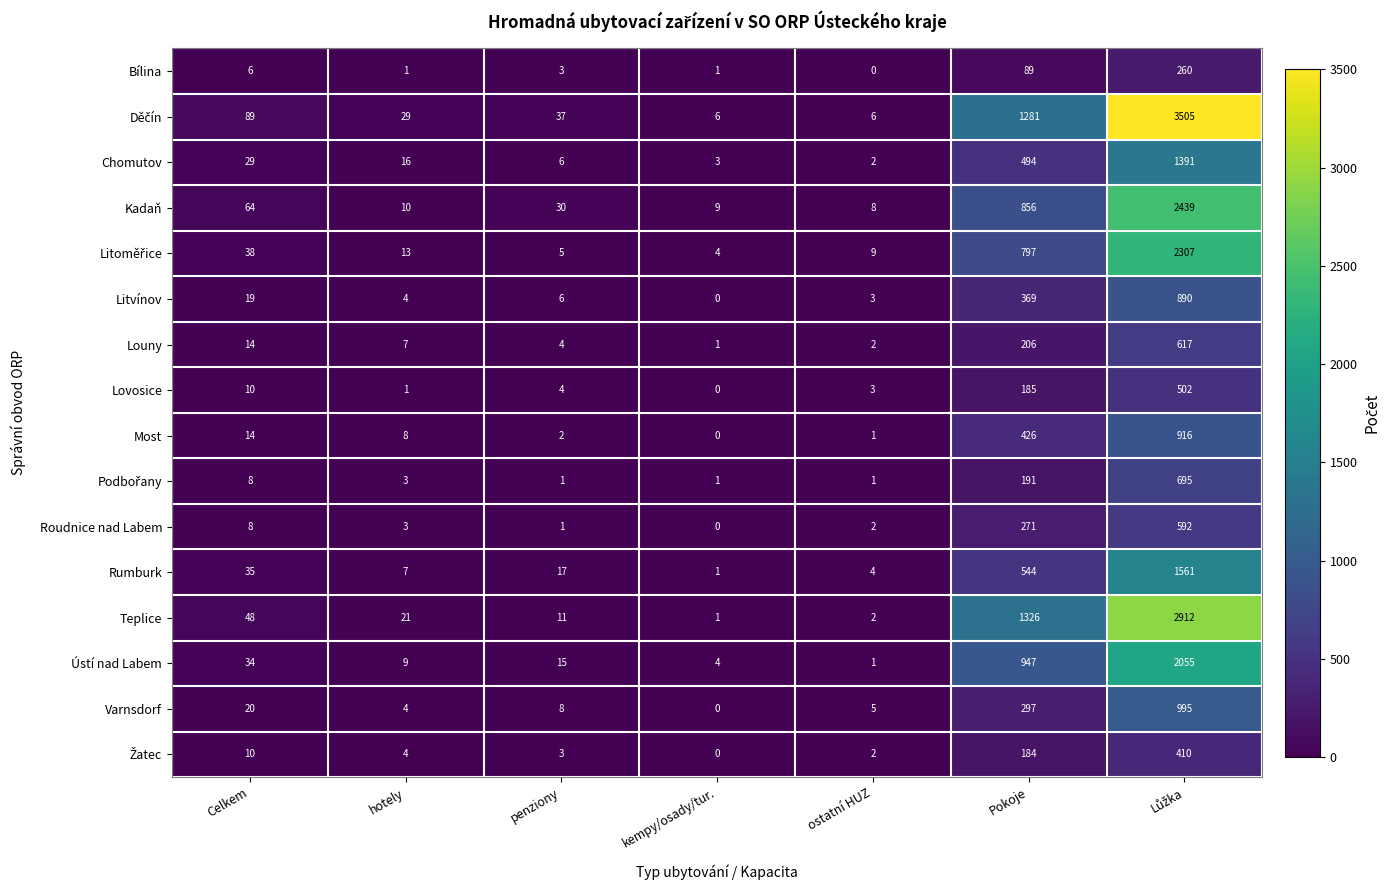

True or false: Varnsdorf has a value of 5 at ostatní HUZ.

True